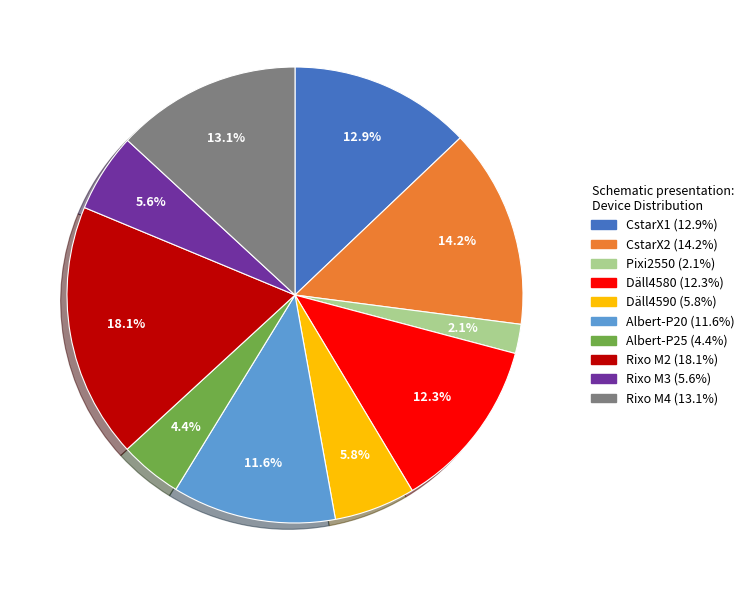

To the nearest percent, what percentage of the pie is Albert-P20?

12%